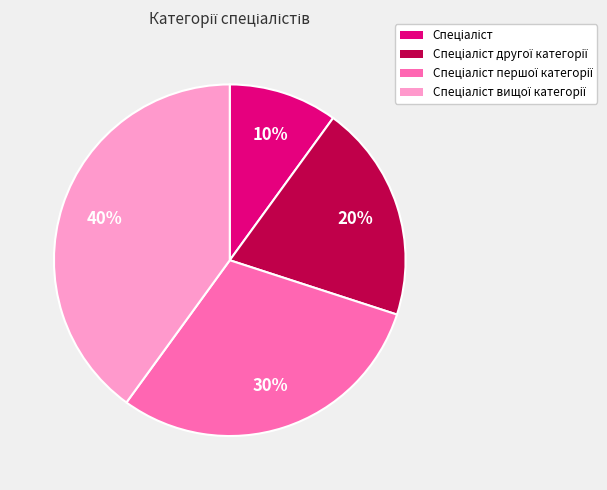

To the nearest percent, what is the difference between the largest and smallest slice percentages?

30%